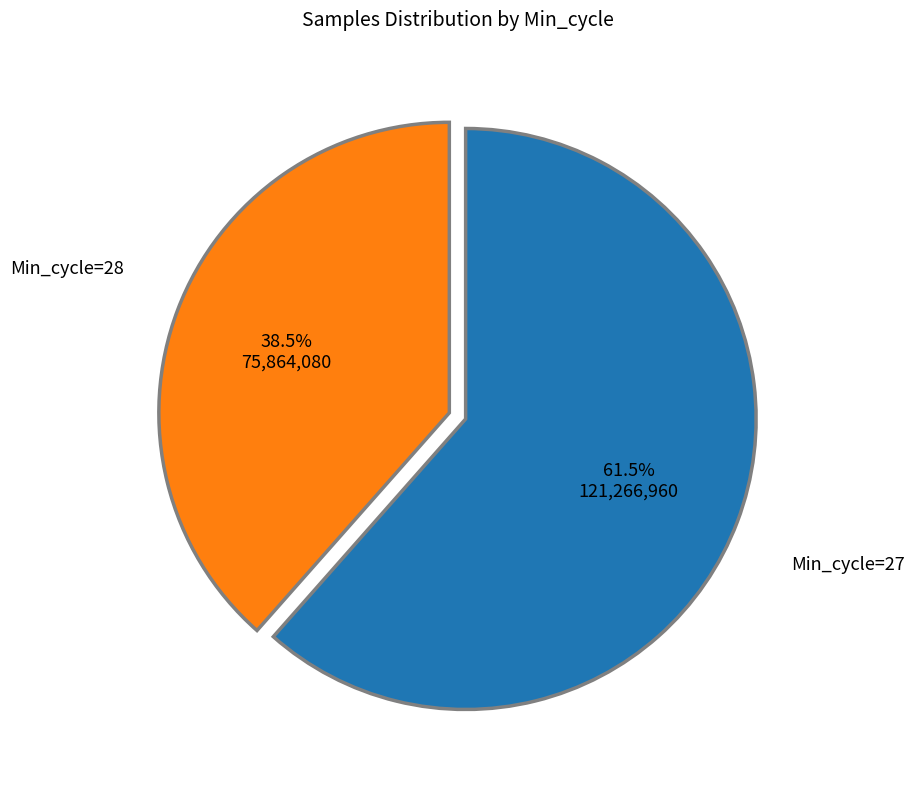

What is the majority slice?

Min_cycle=28